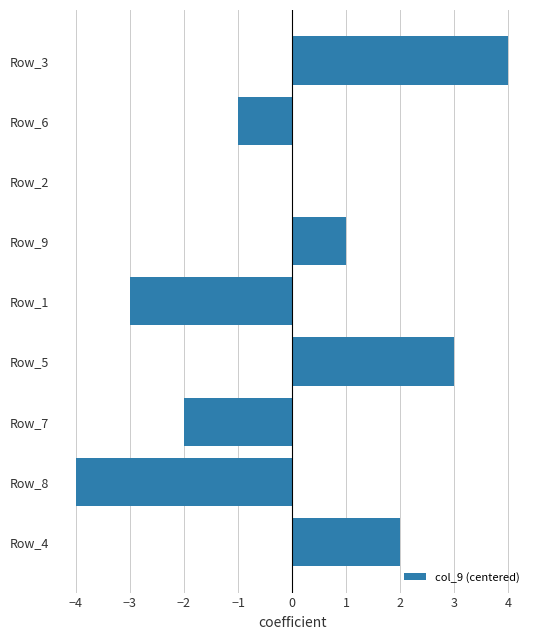

True or false: the data shows -4 at Row_8.

True